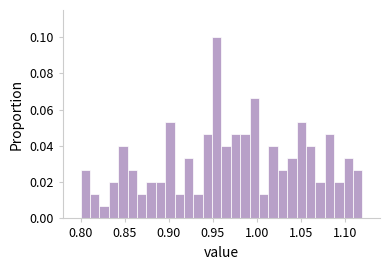

Read against the x-axis, roughly where is the centre of the tallest bar?

0.955